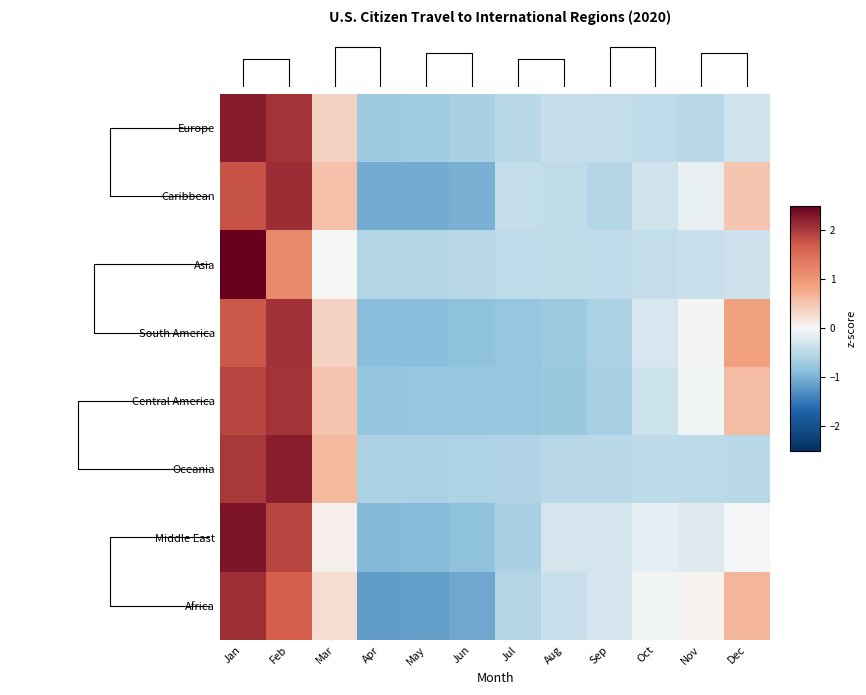

Which series has the largest range (max minus min)?

Asia